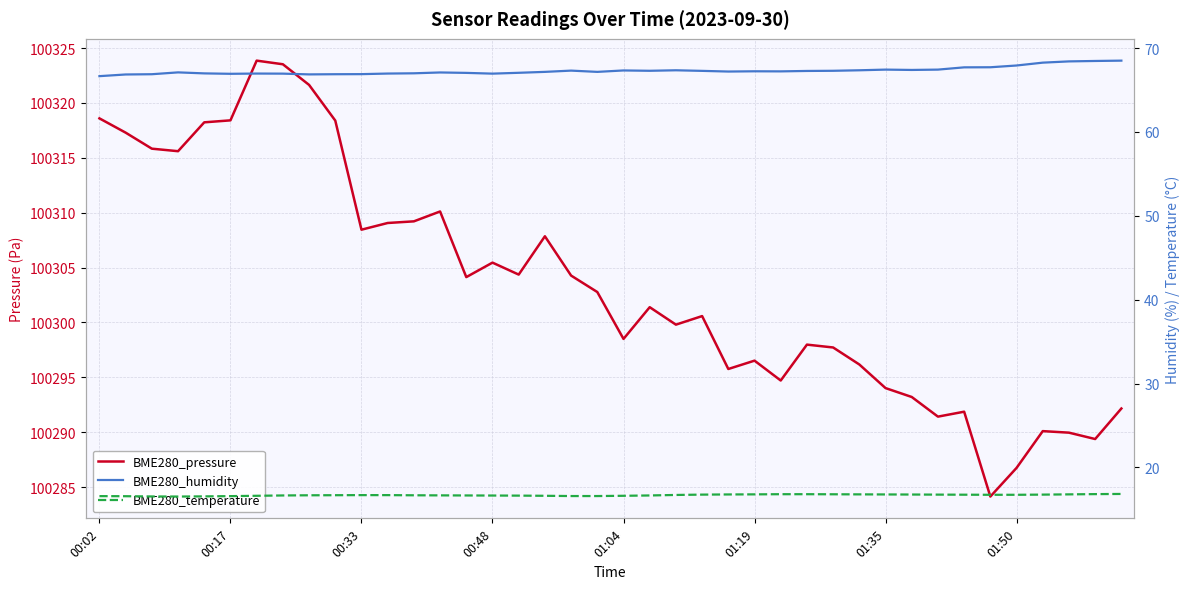

What is the difference between the BME280_humidity values at 32 and 13?

0.3